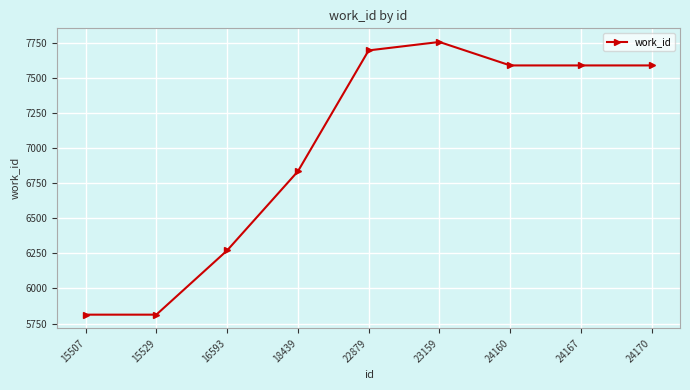

Reading left to right, extract all data points from this chart.

5813	5813	6270	6833	7694	7754	7587	7587	7587